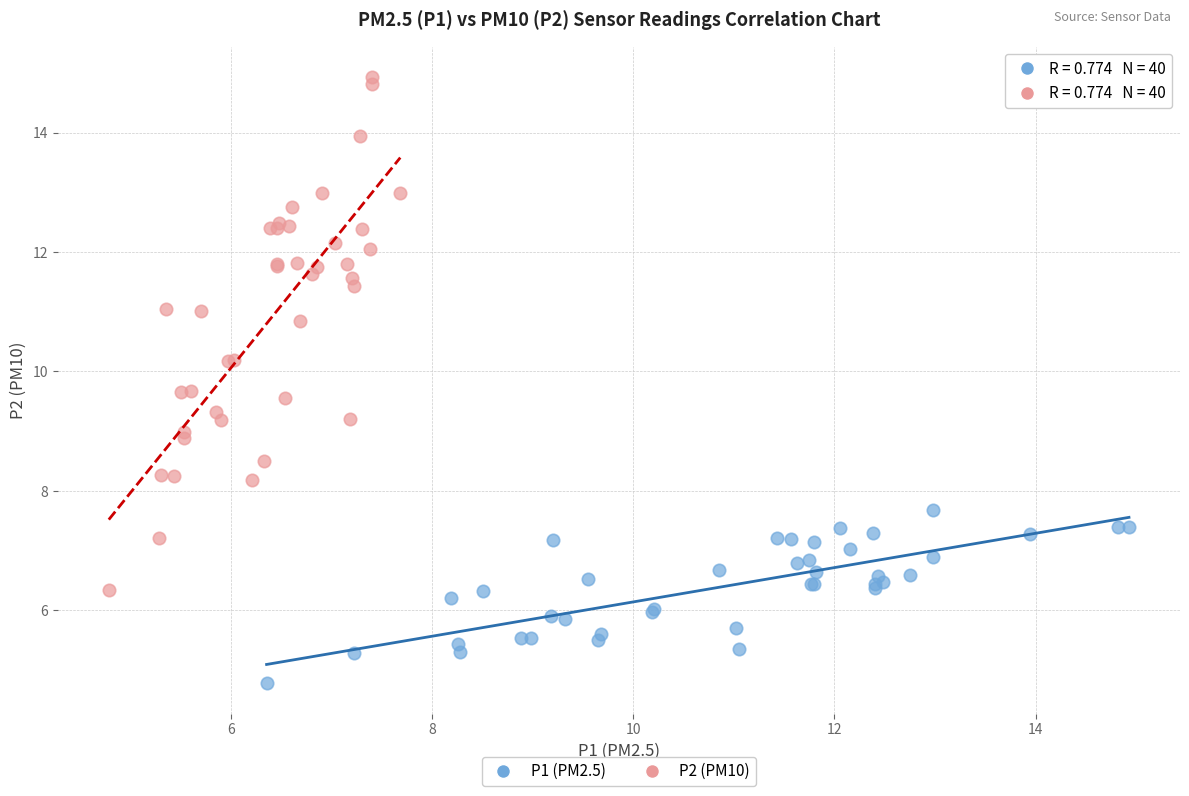

Which series contains the lowest Y value?

P1 (PM2.5)